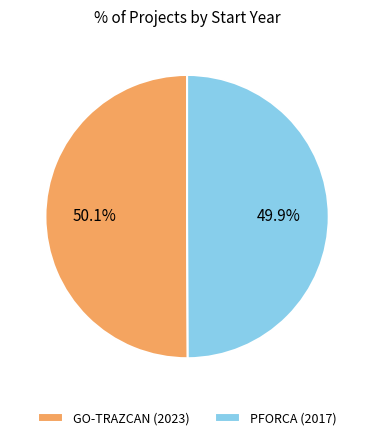

How many slices are in this pie chart?

2